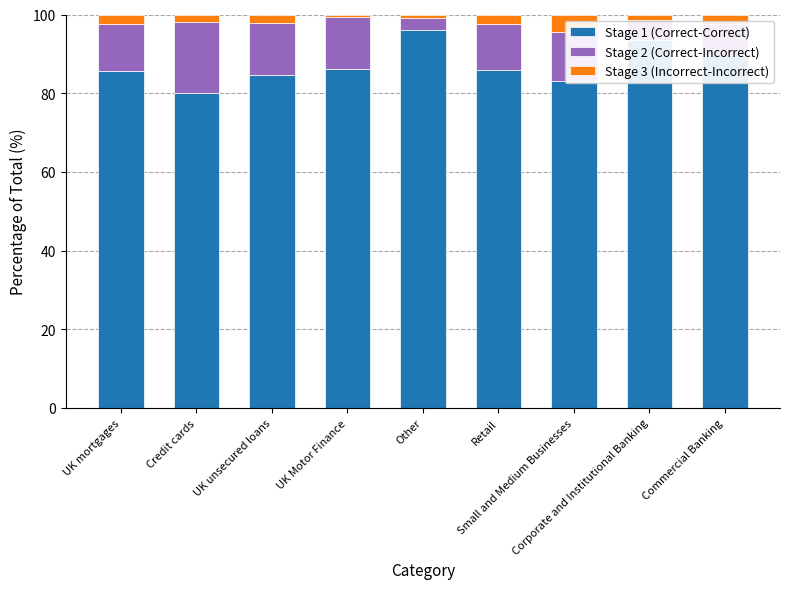

What is the lowest value of the Stage 1 (Correct-Correct) series?

80.0